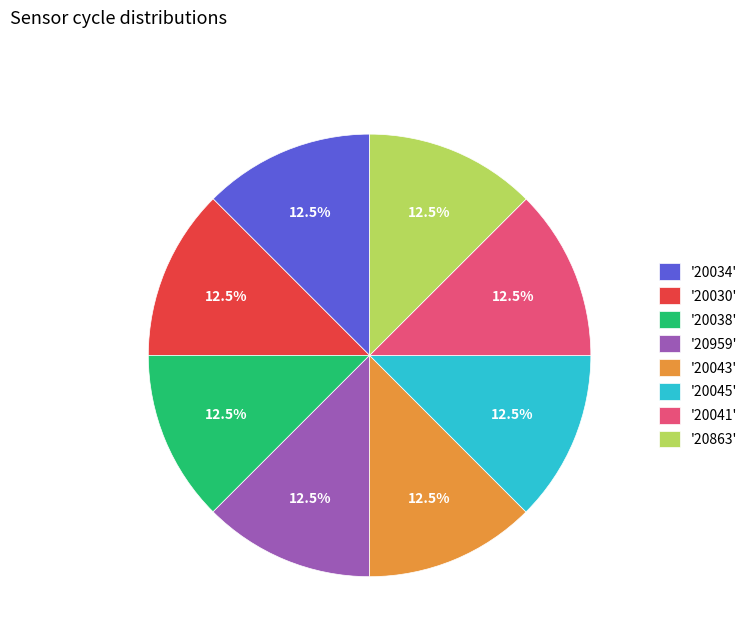

Approximately how many times larger is the value at '20043' compared to '20041'?

1.0